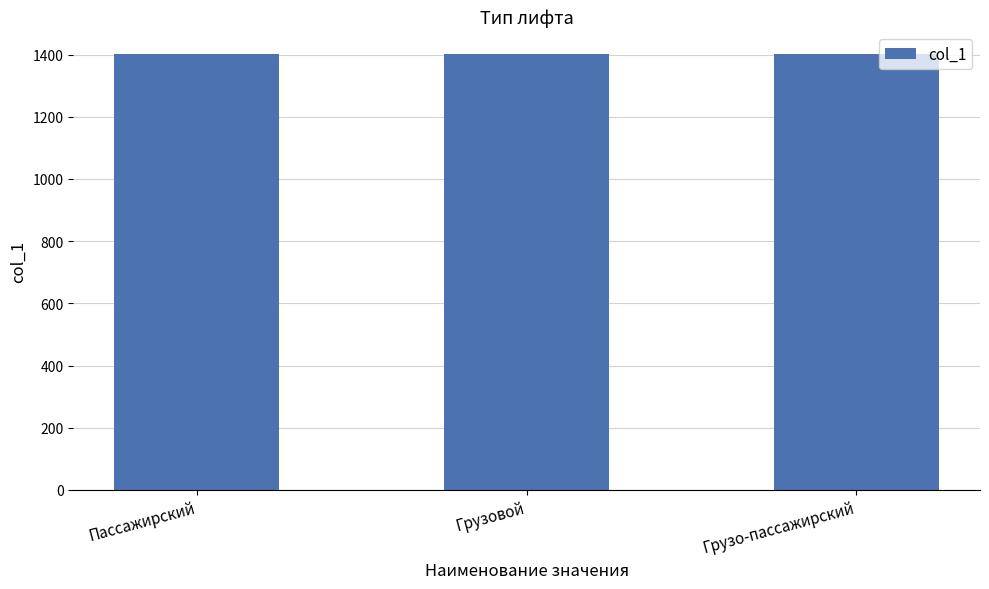

Read the value at Грузовой.

1402